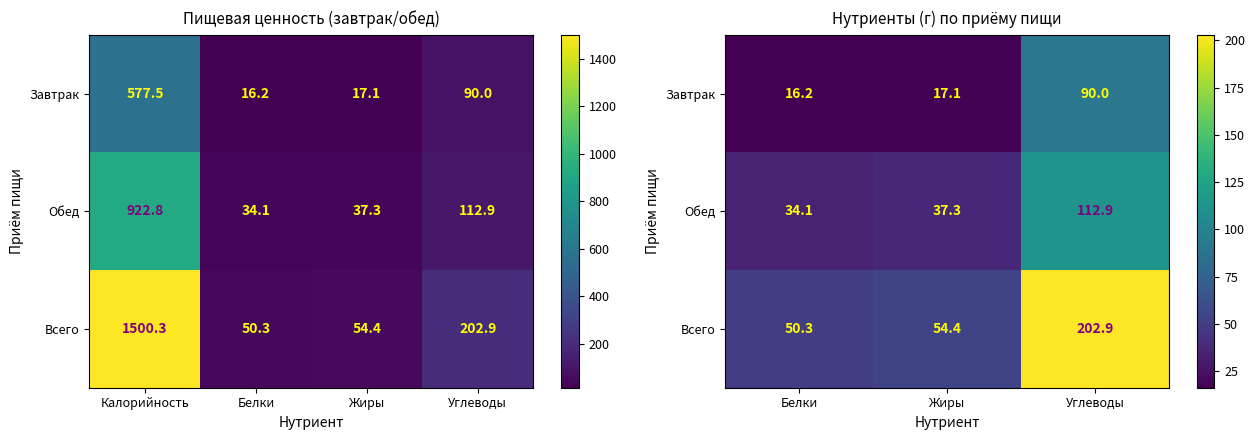

The Всего series shows 272.7 at Углеводы. True or false?

False